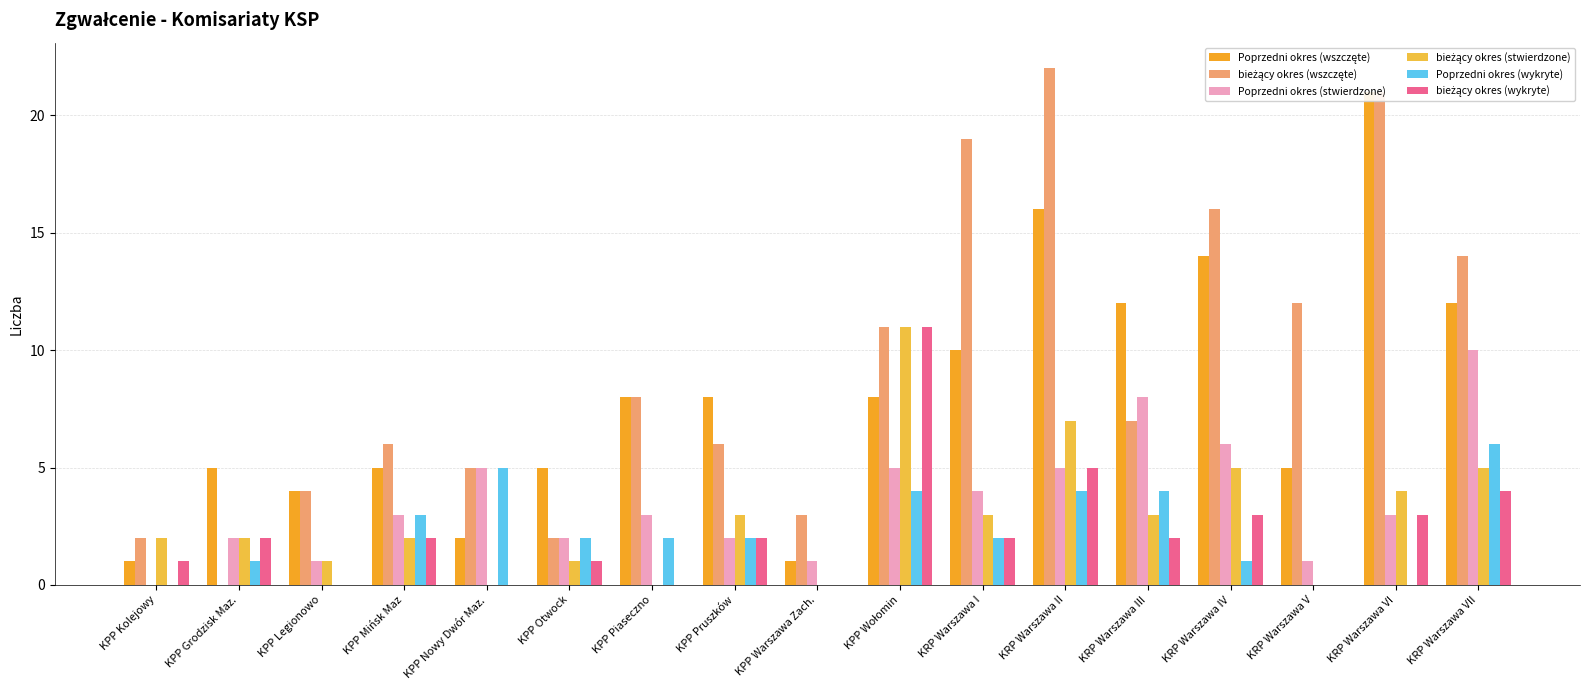

Read the Poprzedni okres (stwierdzone) value at KPP Nowy Dwór Maz., to the nearest 5.

5